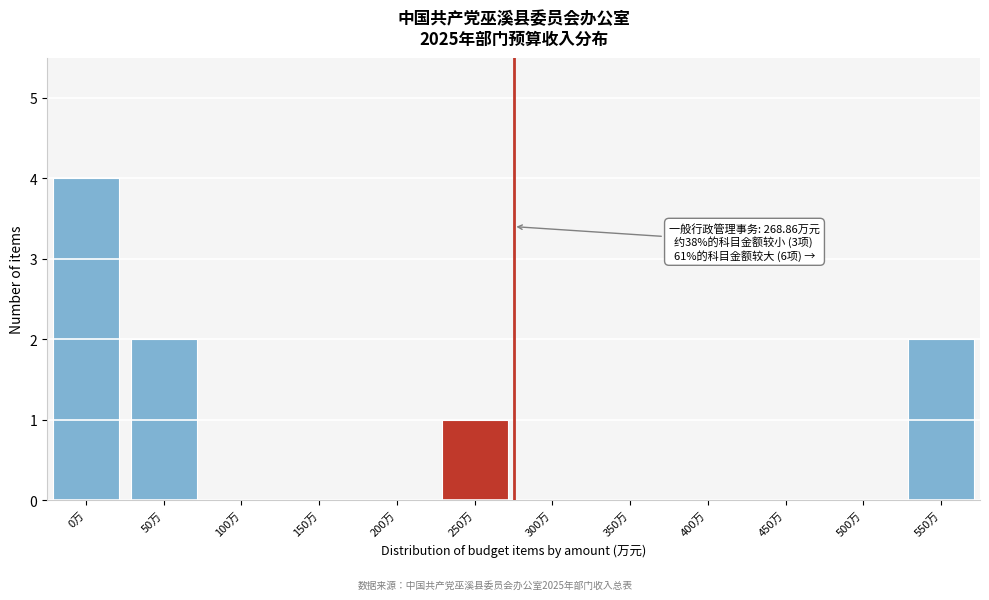

Reading right to left, list all the values displayed in this chart.

550万=2	500万=0	450万=0	400万=0	350万=0	300万=0	250万=1	200万=0	150万=0	100万=0	50万=2	0万=4